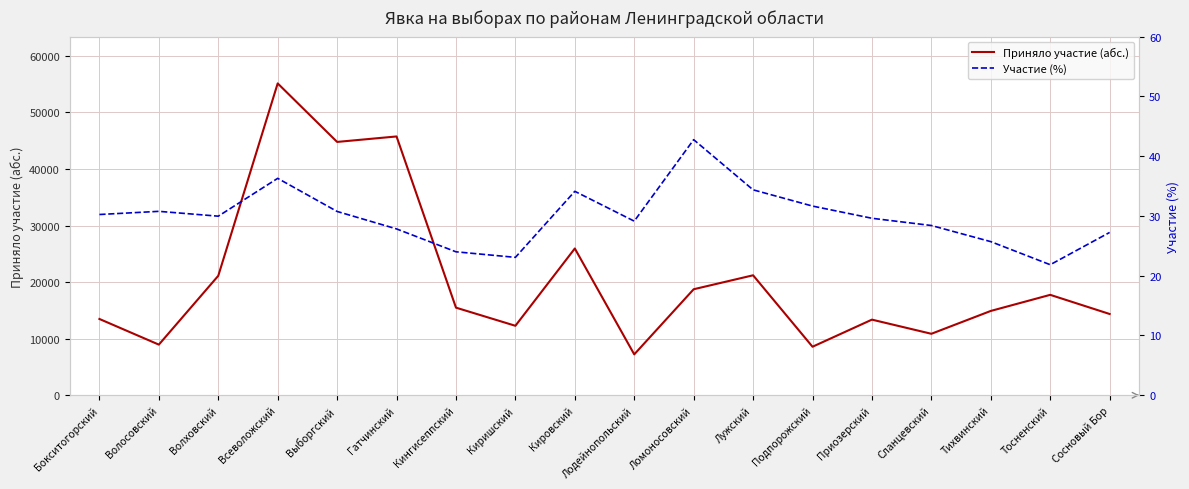

How many values in the Приняло участие (абс.) series are below 15487?

9